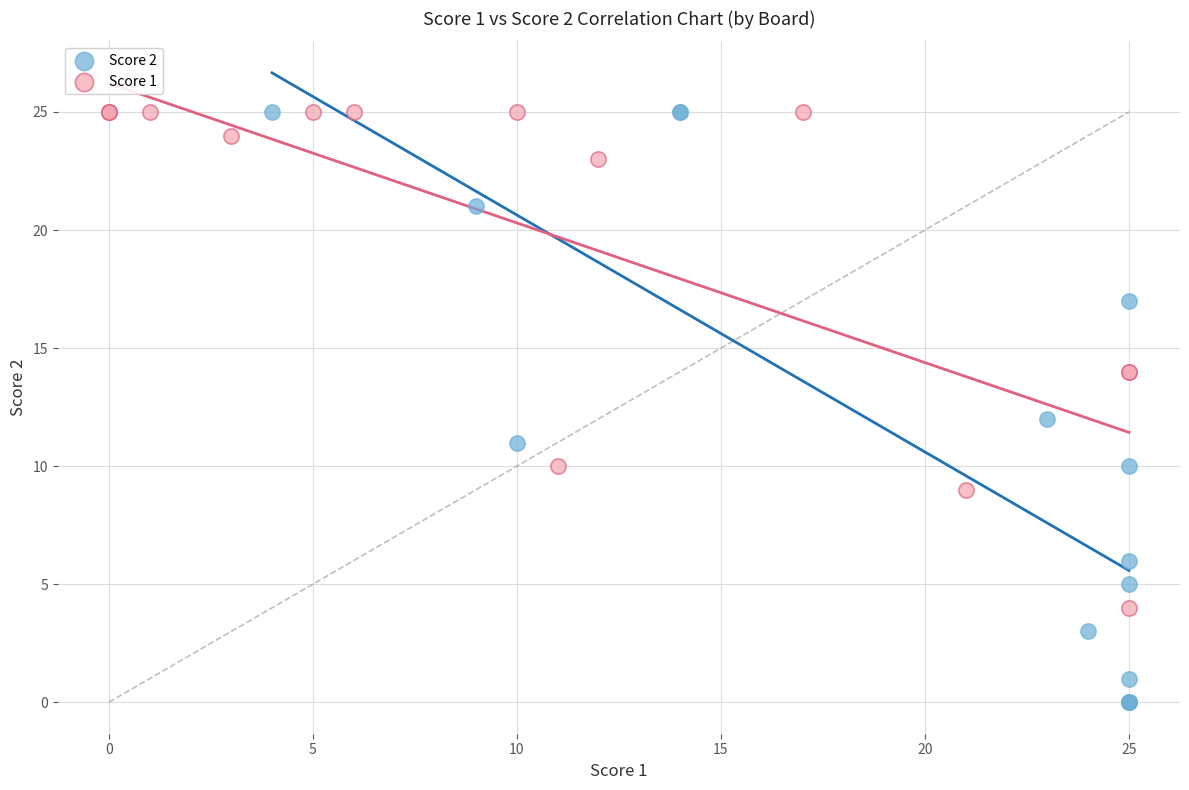

What are all the series names shown in the legend?

Score 2, Score 1